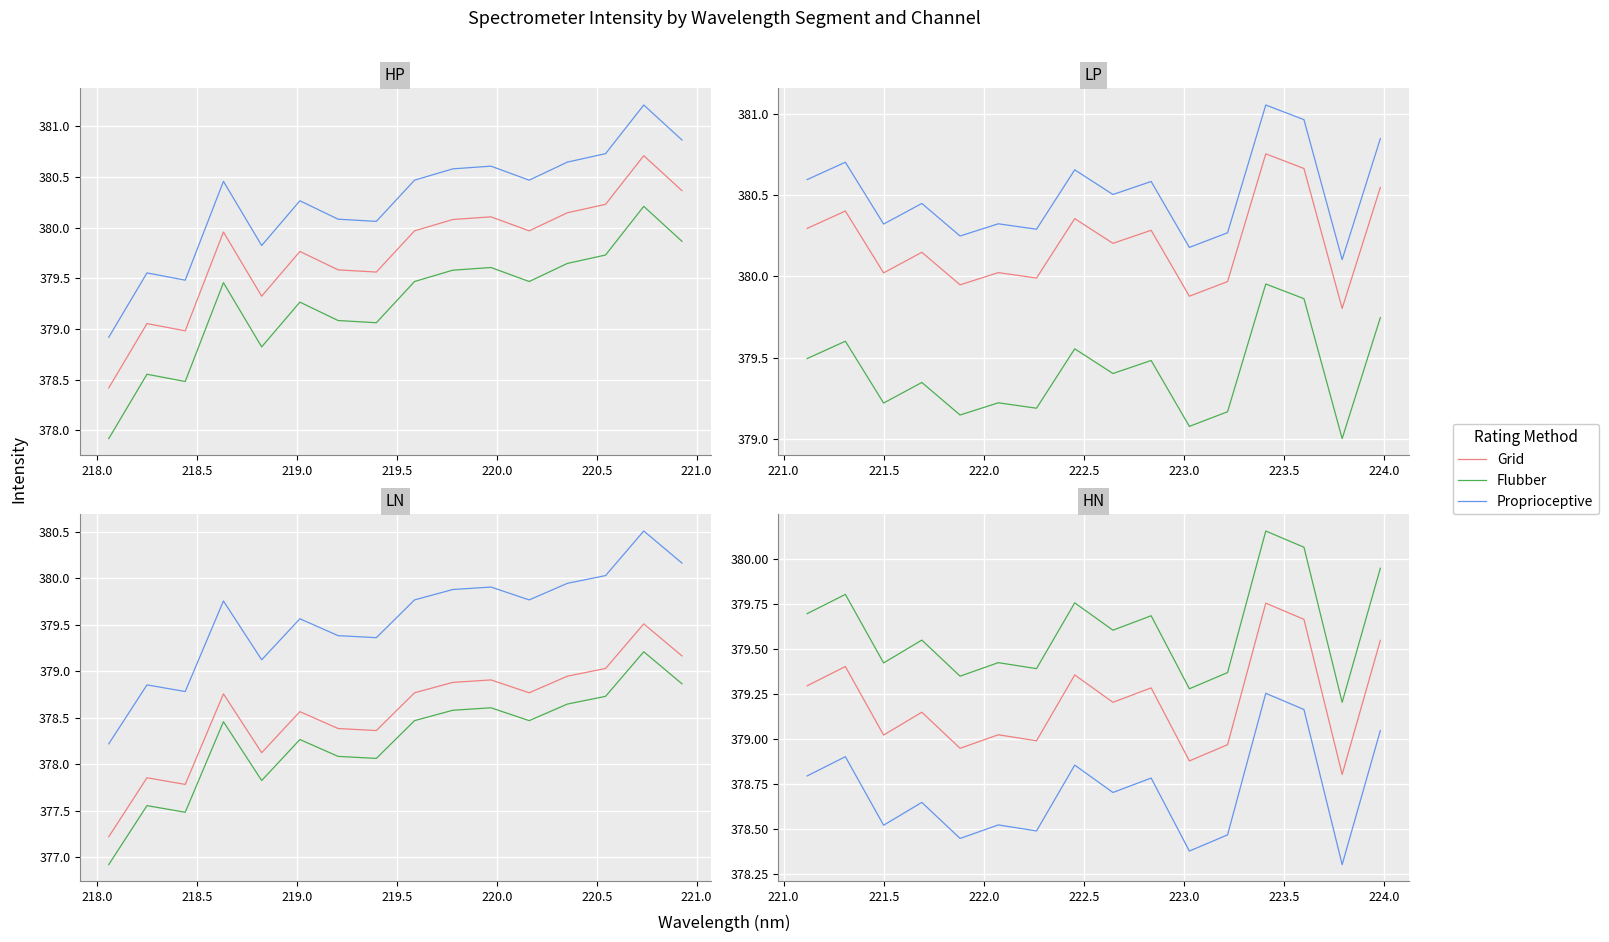

What is the maximum value for Flubber?

380.2